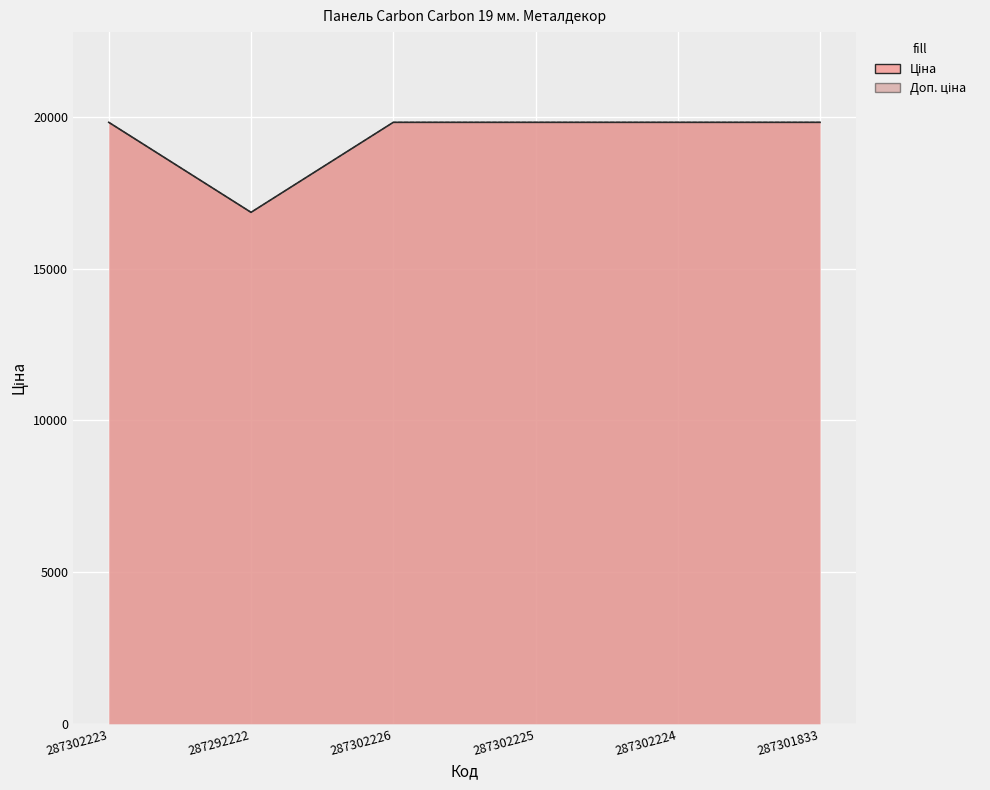

True or false: Ціна and Доп. ціна cross at least once.

False